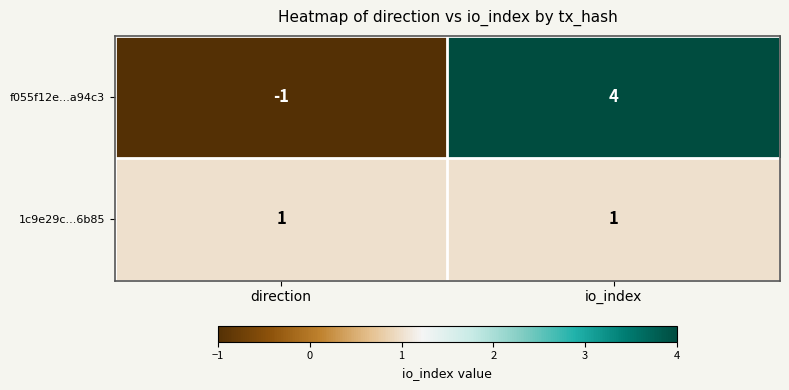

Which category has the highest value across all series?

io_index